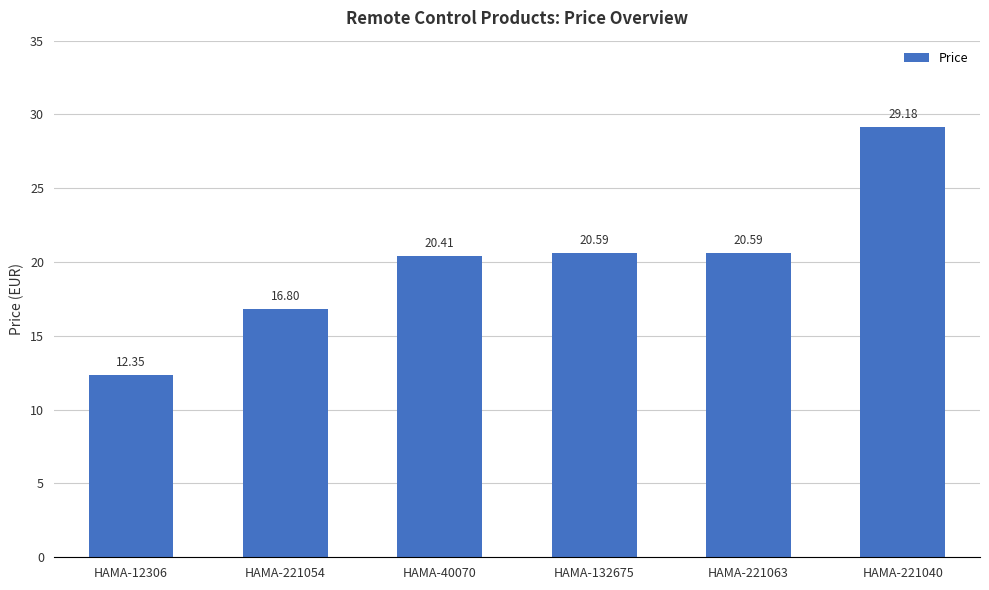

What is the change in value from HAMA-221054 to HAMA-132675?

+3.8